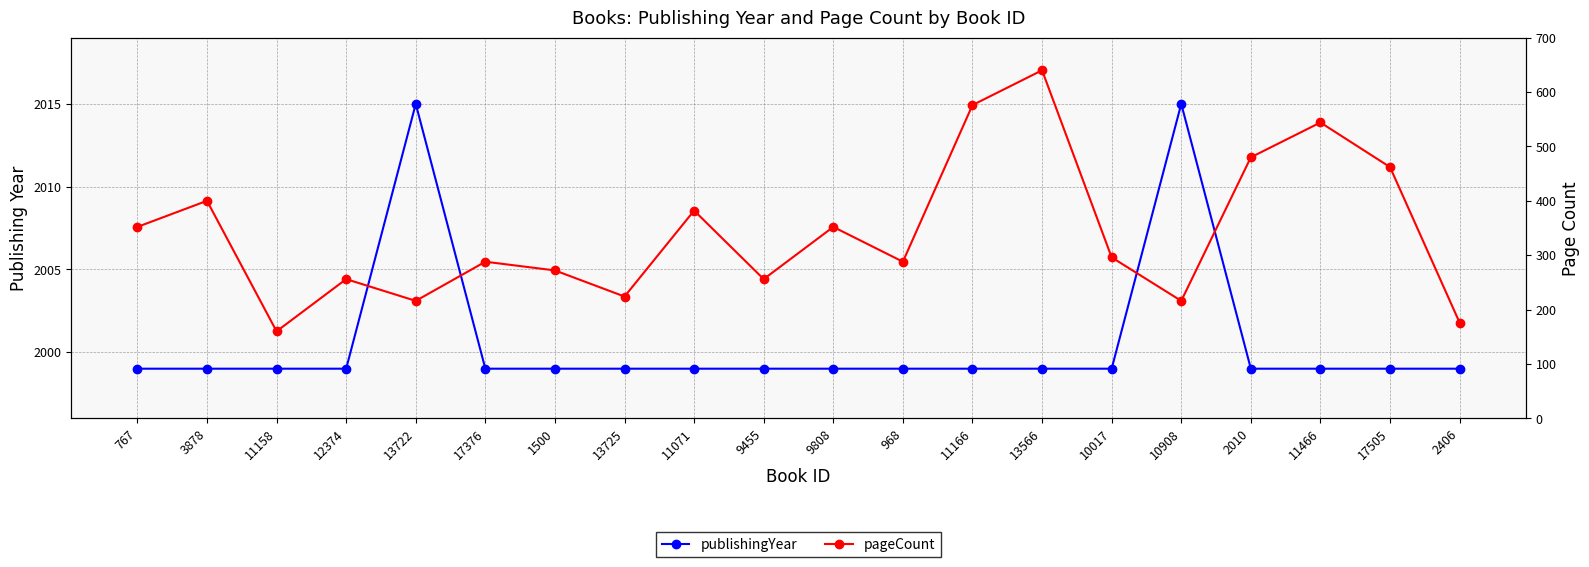

Count the number of categories in the chart.

20